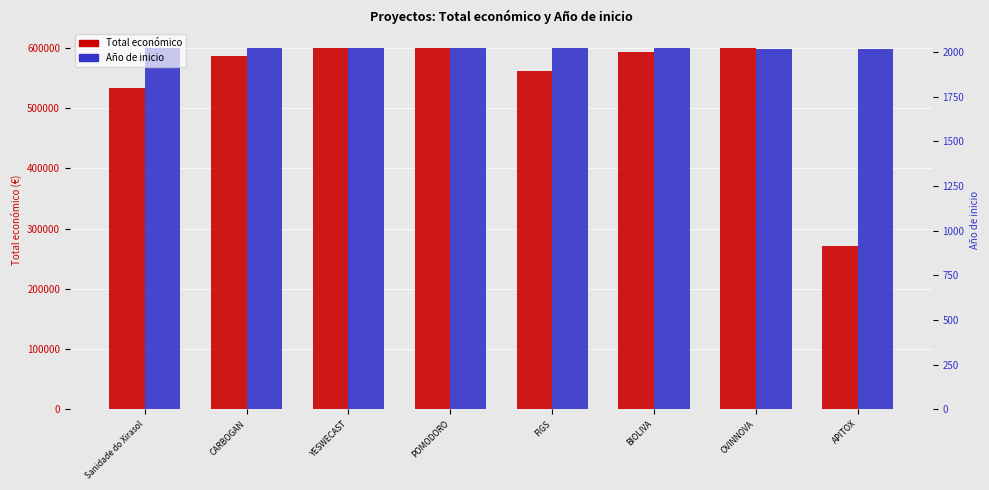

List the series in order of their peak value, lowest first.

Total económico, Año de inicio